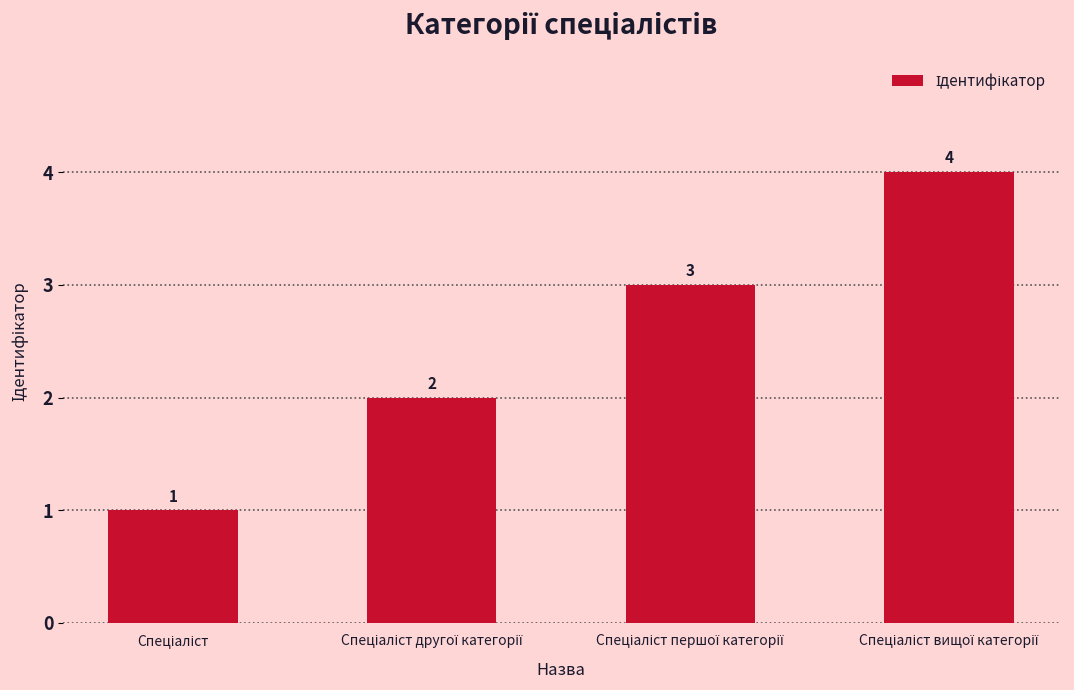

What is the difference between the maximum and minimum values?

3